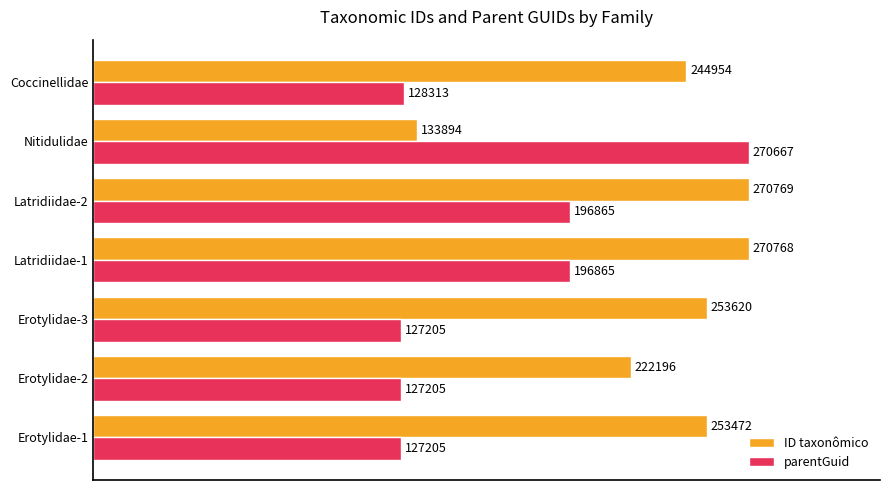

List the series in order of their peak value, lowest first.

parentGuid, ID taxonômico